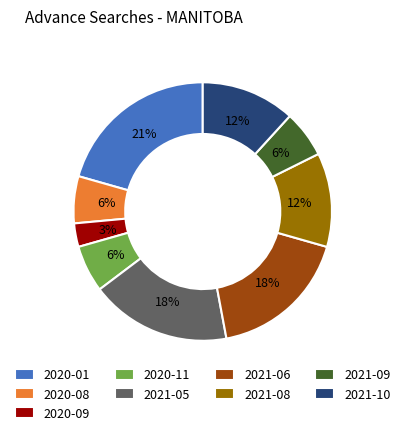

Does 2021-06 represent more than half of the total?

No